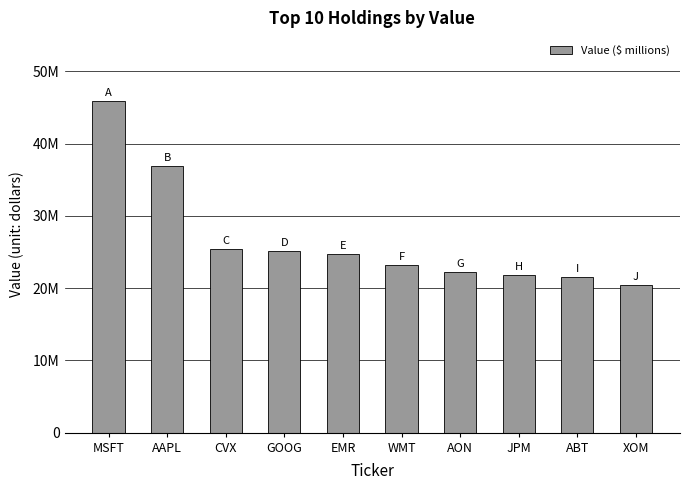

What is the maximum value shown in the chart?

45884000